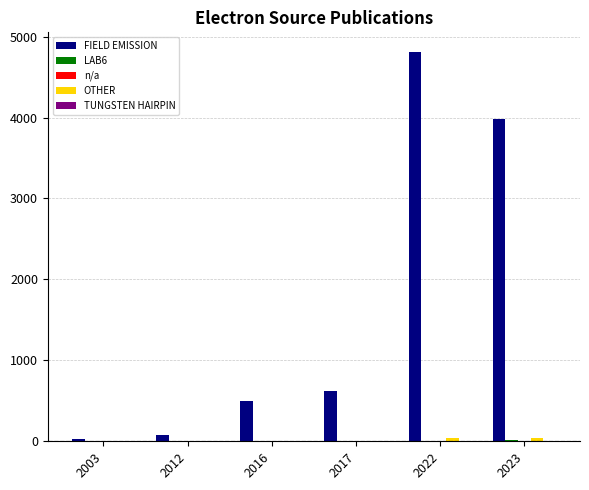

The FIELD EMISSION series shows 73 at 2012. True or false?

True